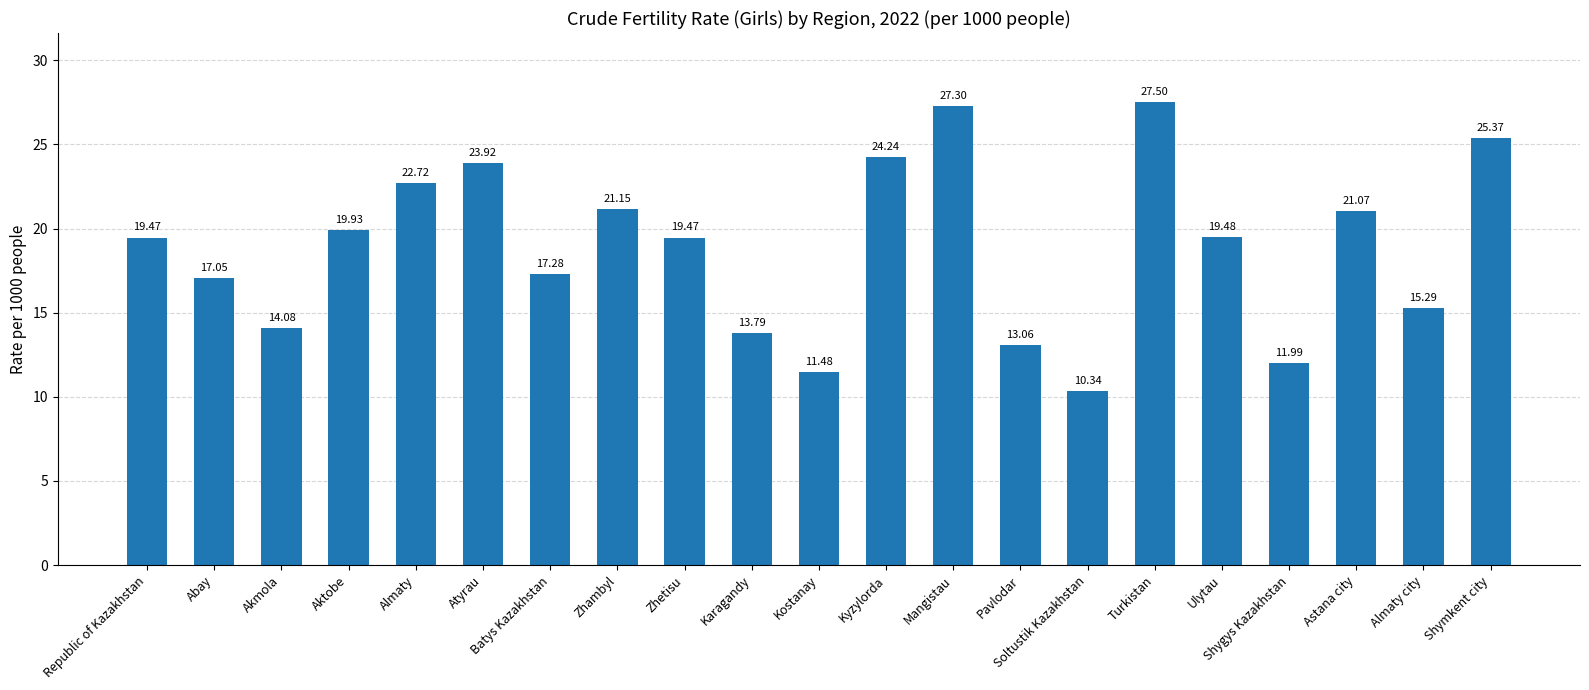

Which has a higher value, Soltustik Kazakhstan or Mangistau?

Mangistau